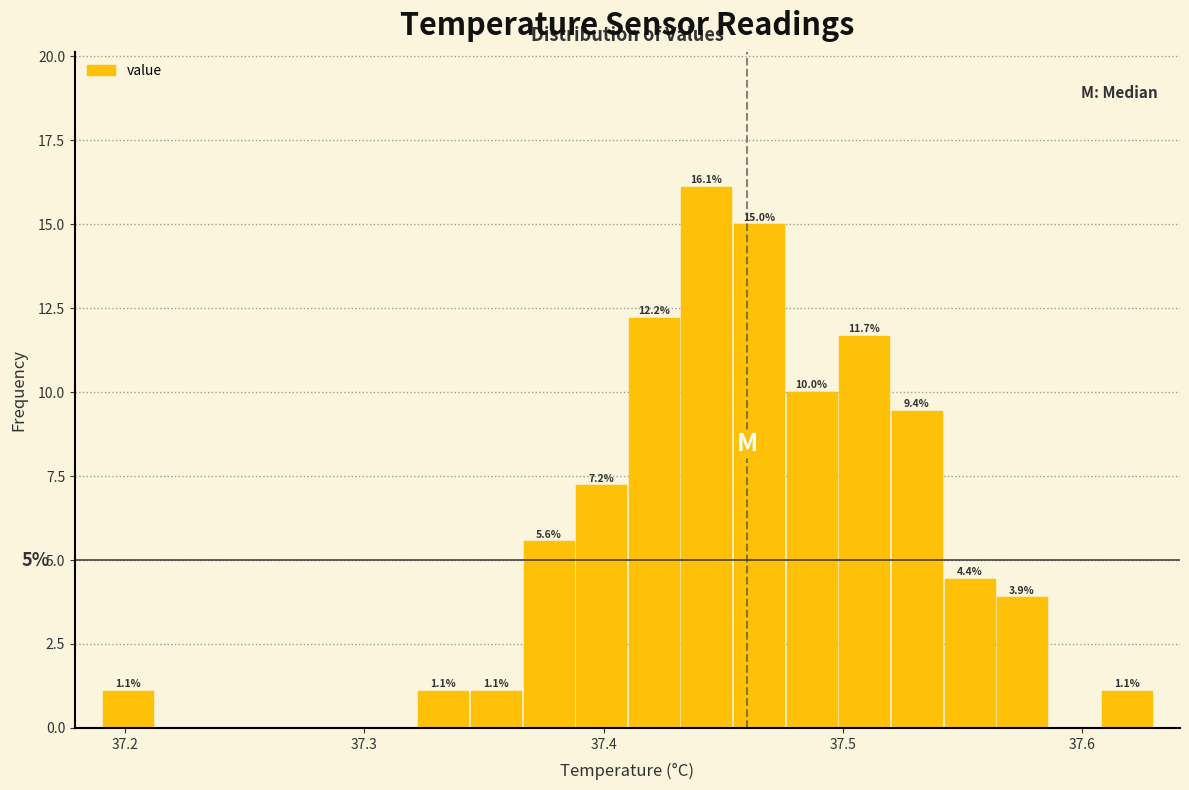

Read against the x-axis, roughly where is the centre of the tallest bar?

37.44